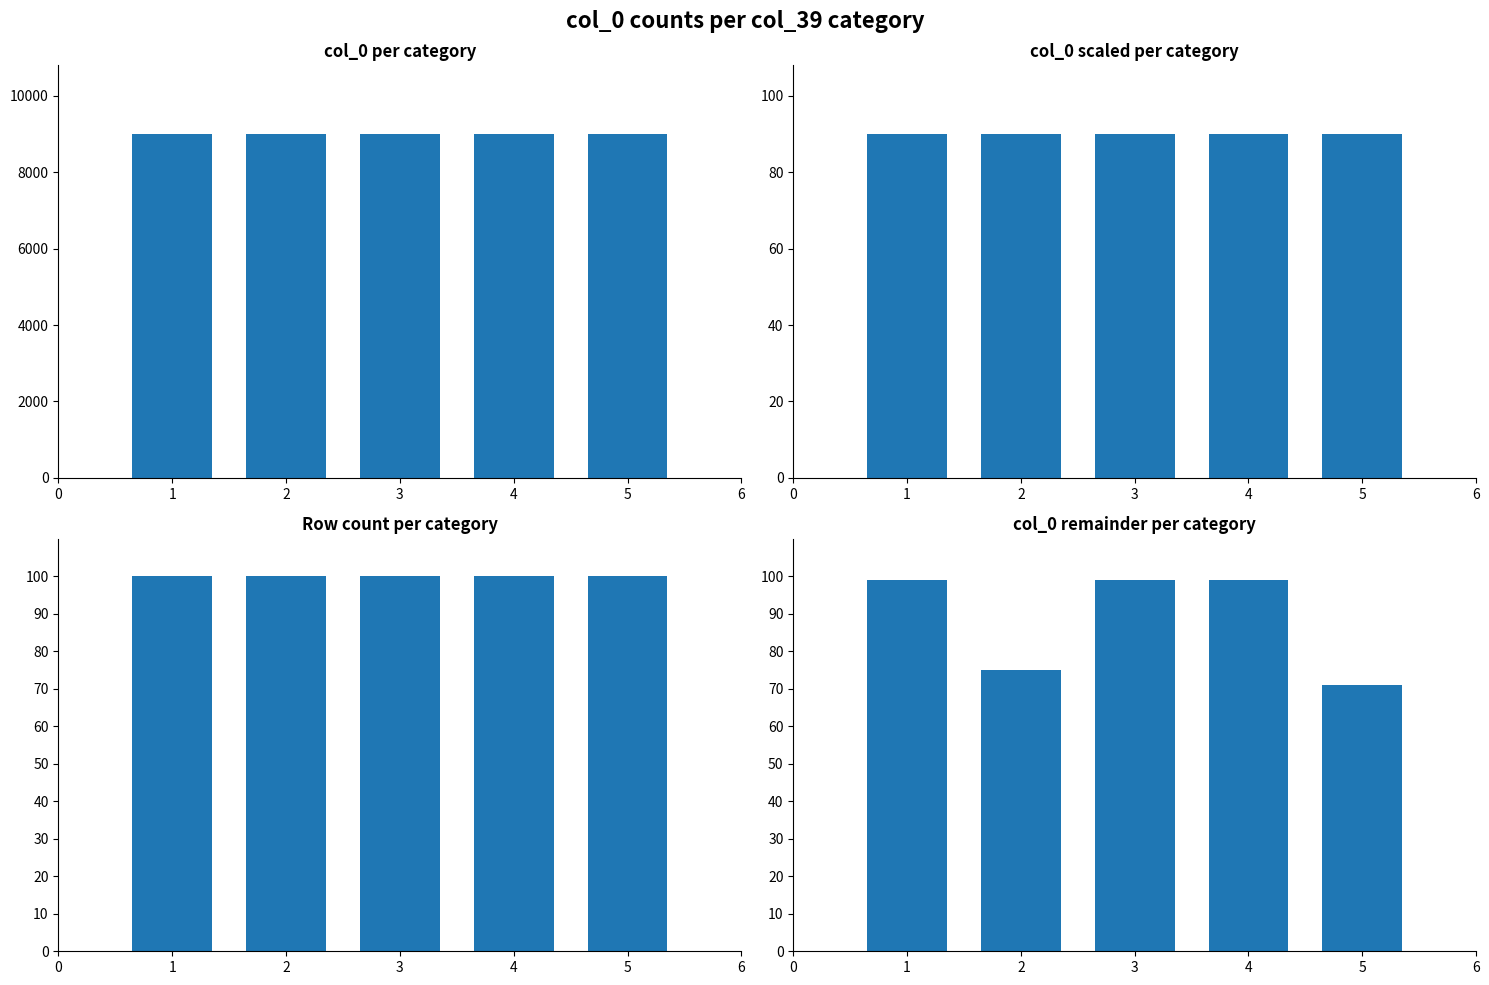

Count the number of data series in this chart.

4